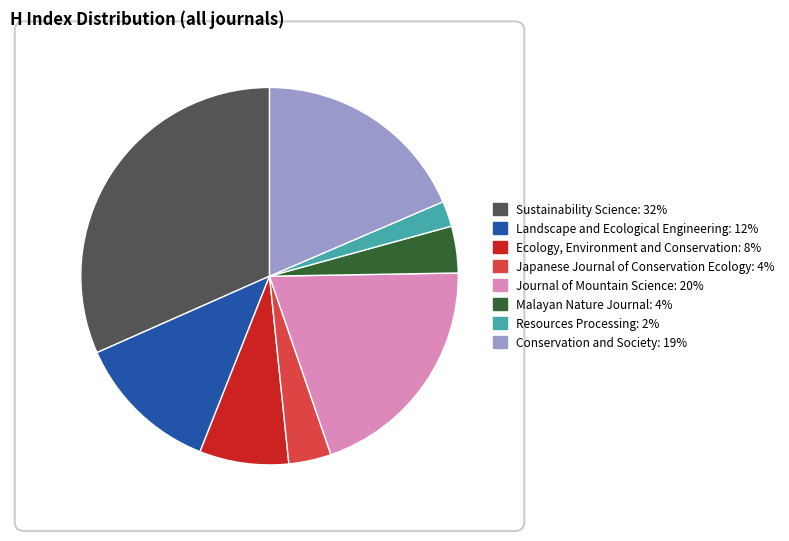

Which category has the smallest portion of the pie?

Resources Processing